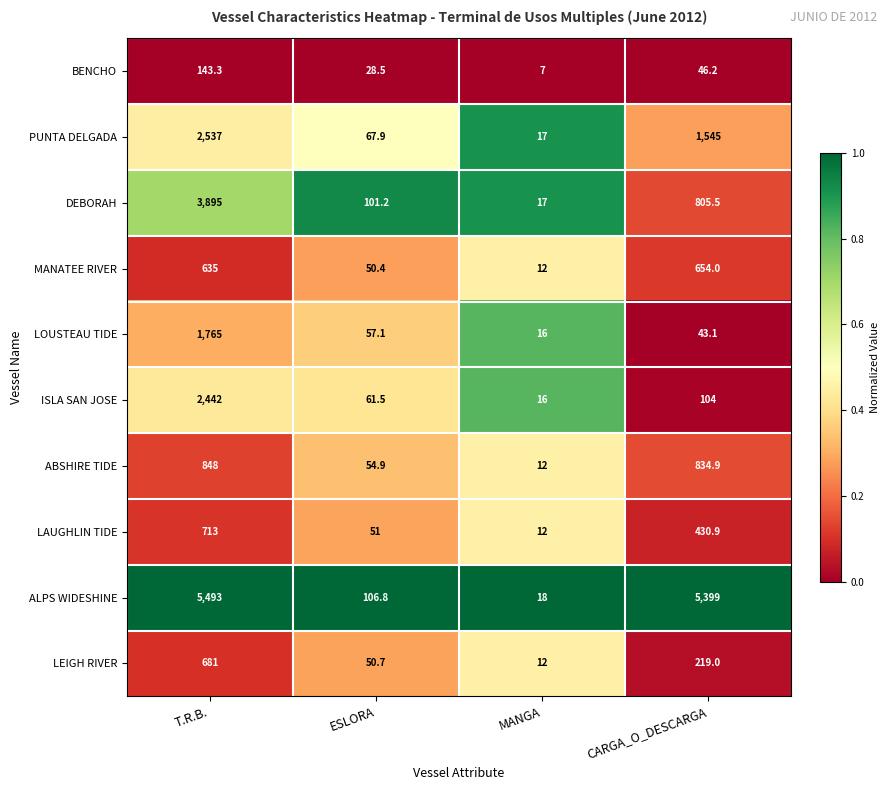

True or false: ISLA SAN JOSE has a value of 24.2 at MANGA.

False